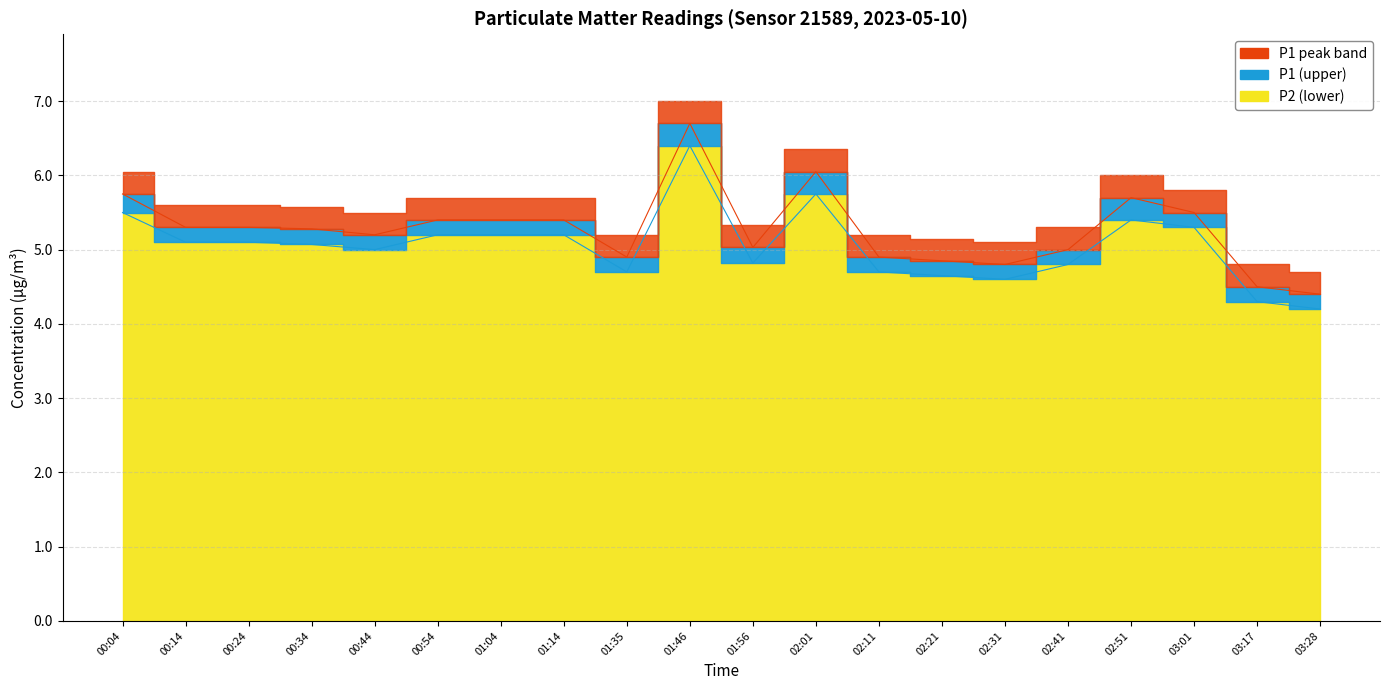

Where is P2 nearest to the value 5?

00:44